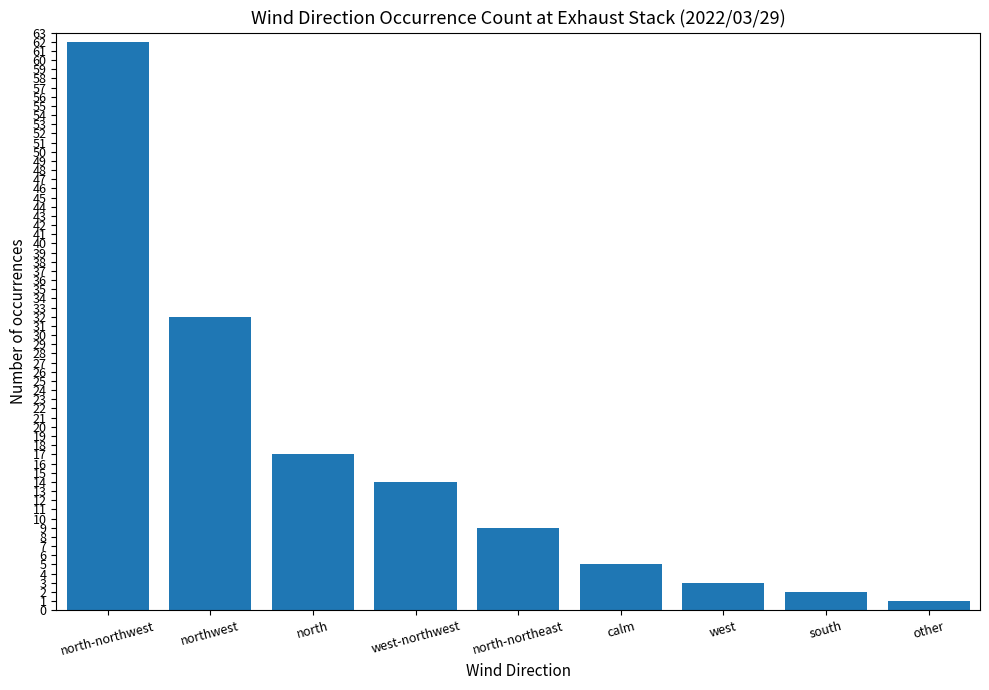

What is the value of the 1st bar from the left?

62